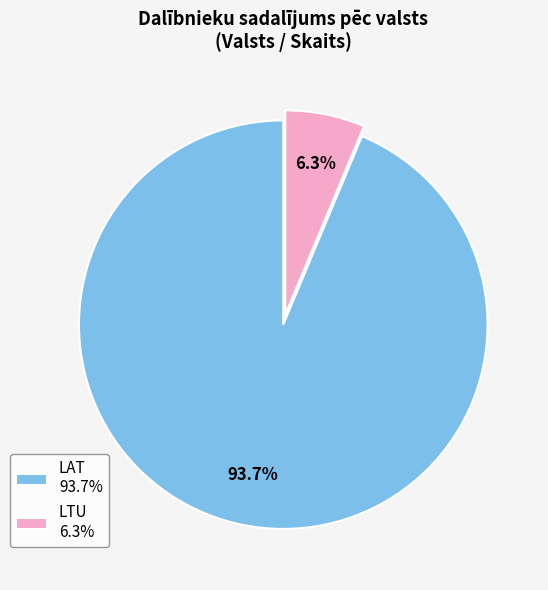

How much of the chart is everything except LAT?

6.3%